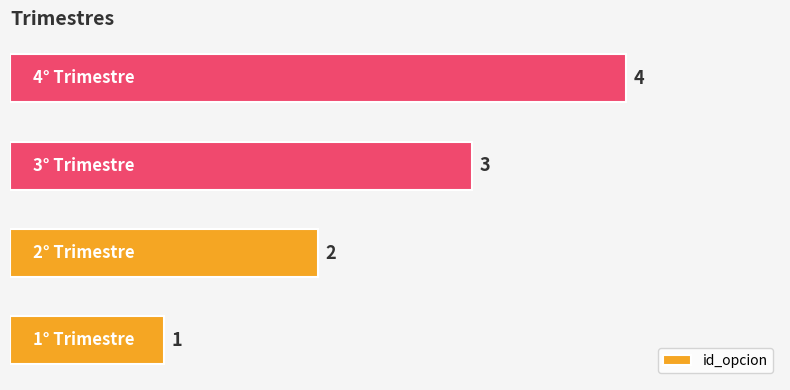

What is the maximum value shown in the chart?

4